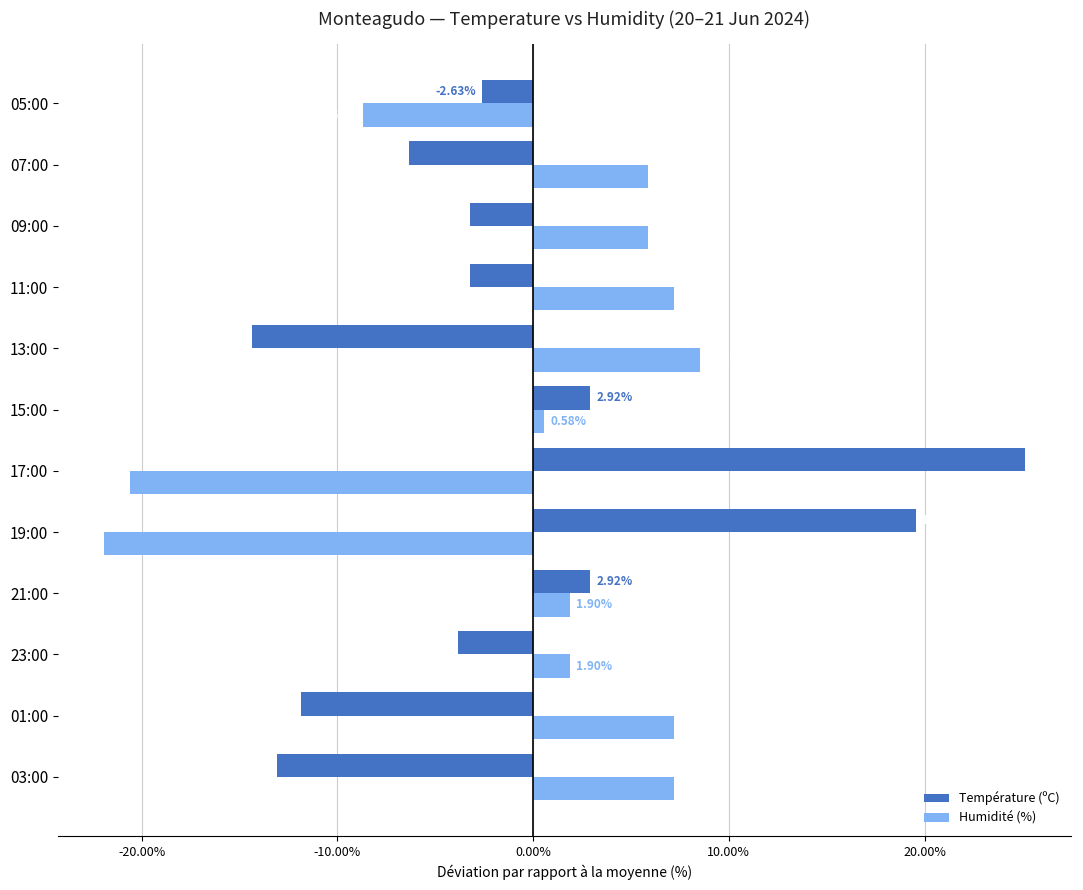

What is the sum of the Humidité (%) values at 07:00 and 03:00?

13.1